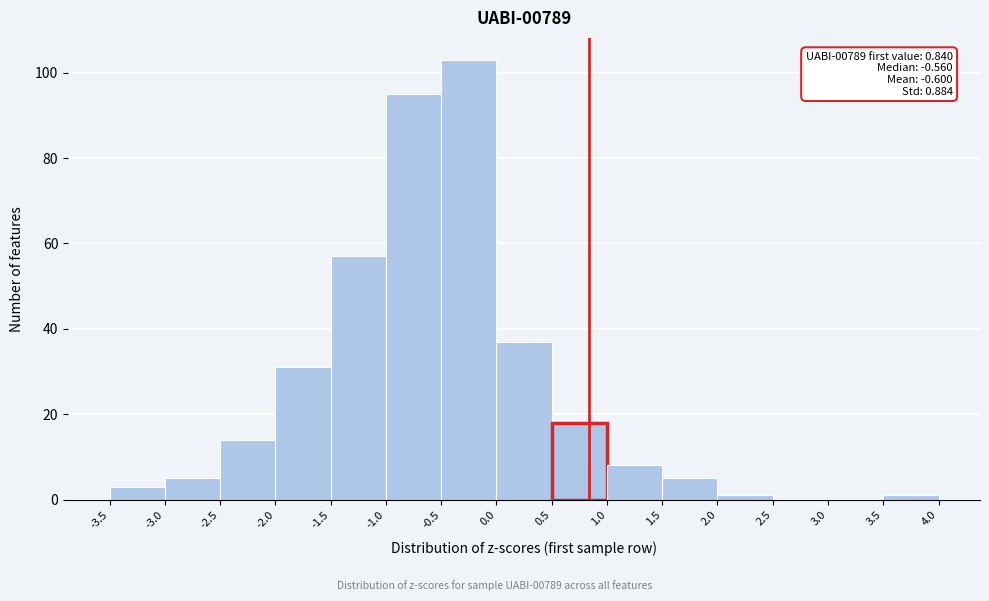

Which range on the x-axis has the tallest bar?

-0.5 to 0.0